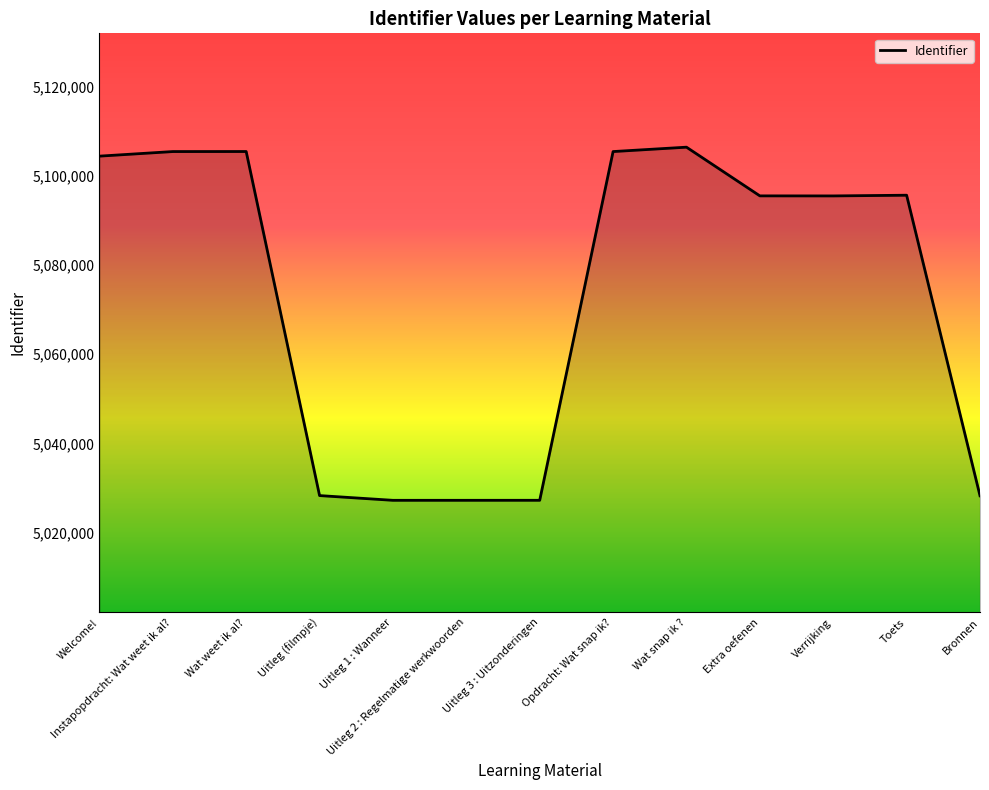

How many lines are shown in the chart?

1